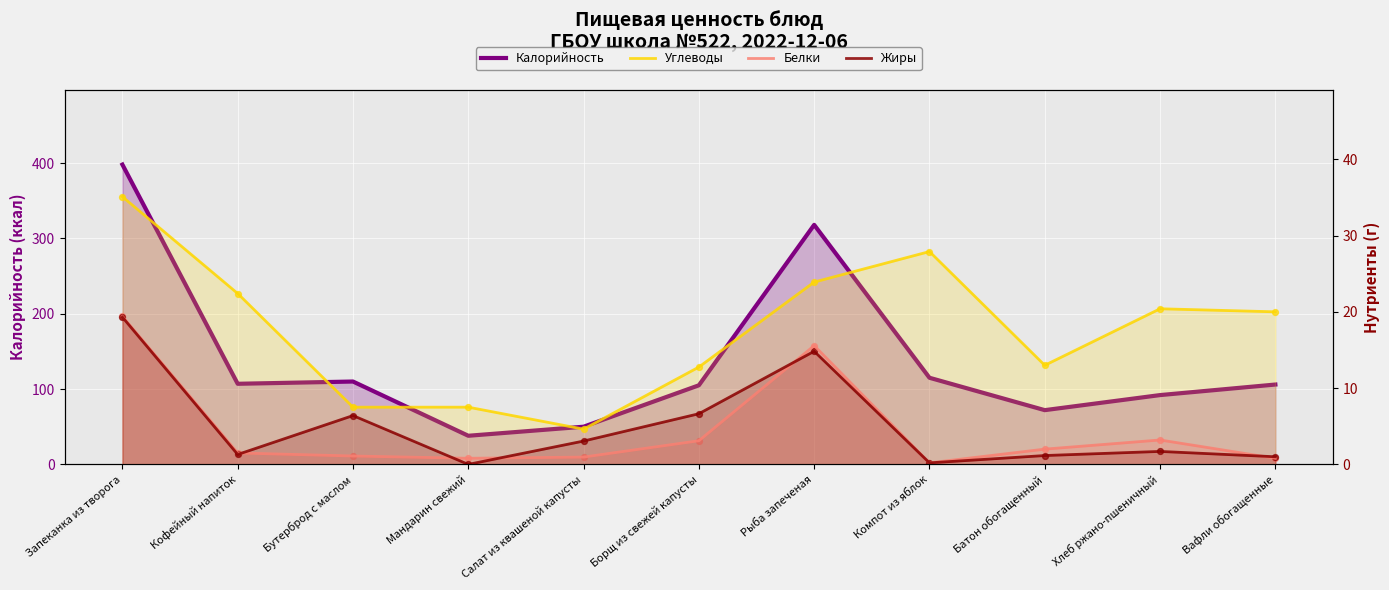

Which series reaches the maximum Y coordinate?

Калорийность